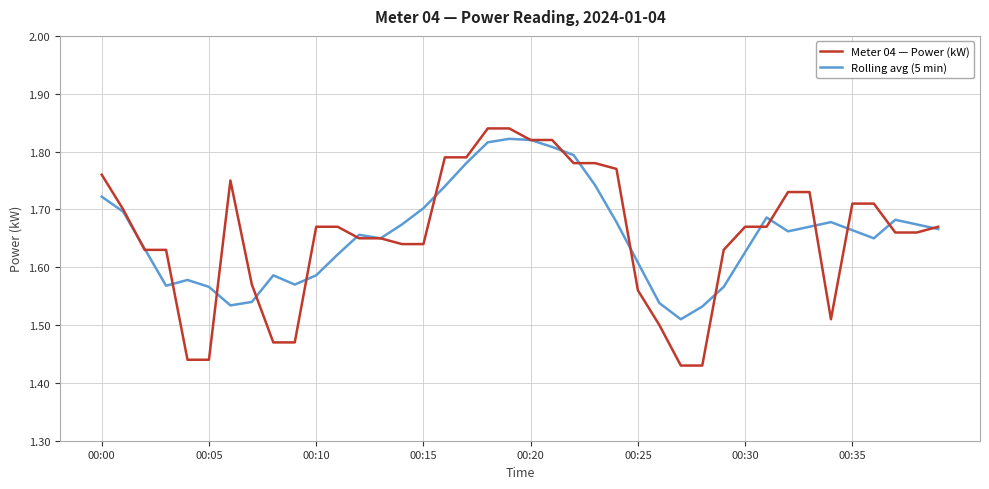

Which series has the widest spread of values?

Meter 04 — Power (kW)